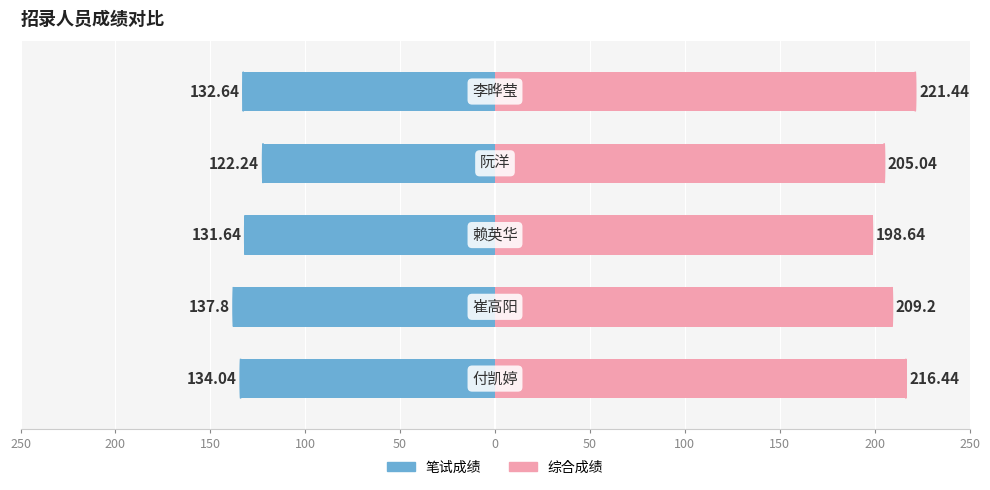

Reading right to left, what are all the values shown in this chart?

笔试成绩: -132.6	-122.2	-131.6	-137.8	-134.0
综合成绩: 221.4	205.0	198.6	209.2	216.4